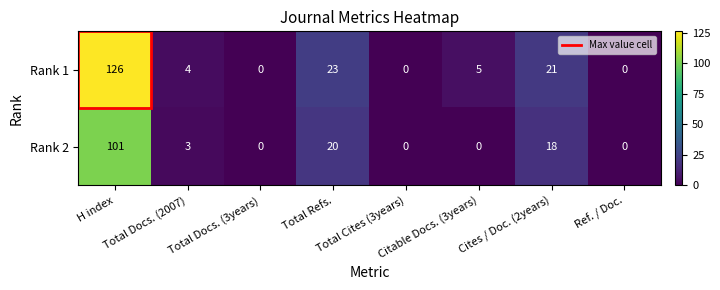

What is the highest value of the Rank 2 series?

101